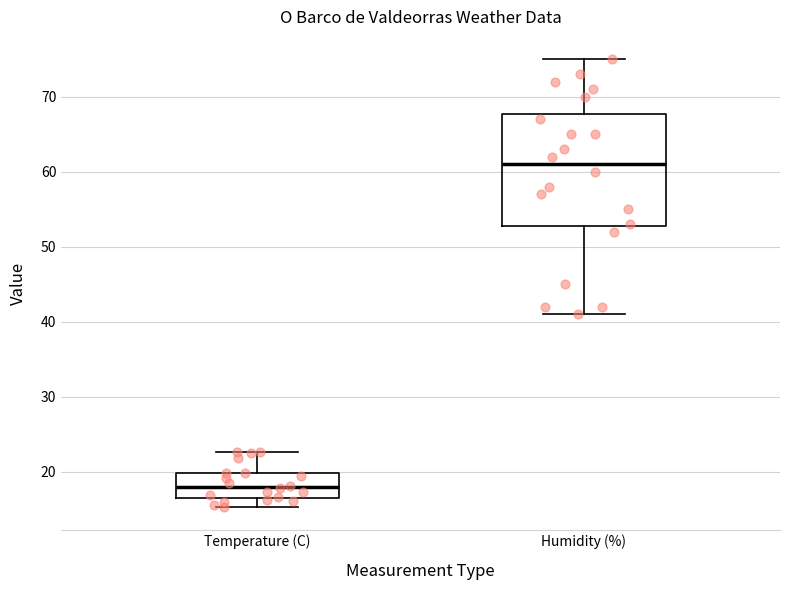

Where is the upper edge of the box for Humidity (%) on the y-axis? The values are not printed on the chart, so give them approximately, as read against the axis.

68